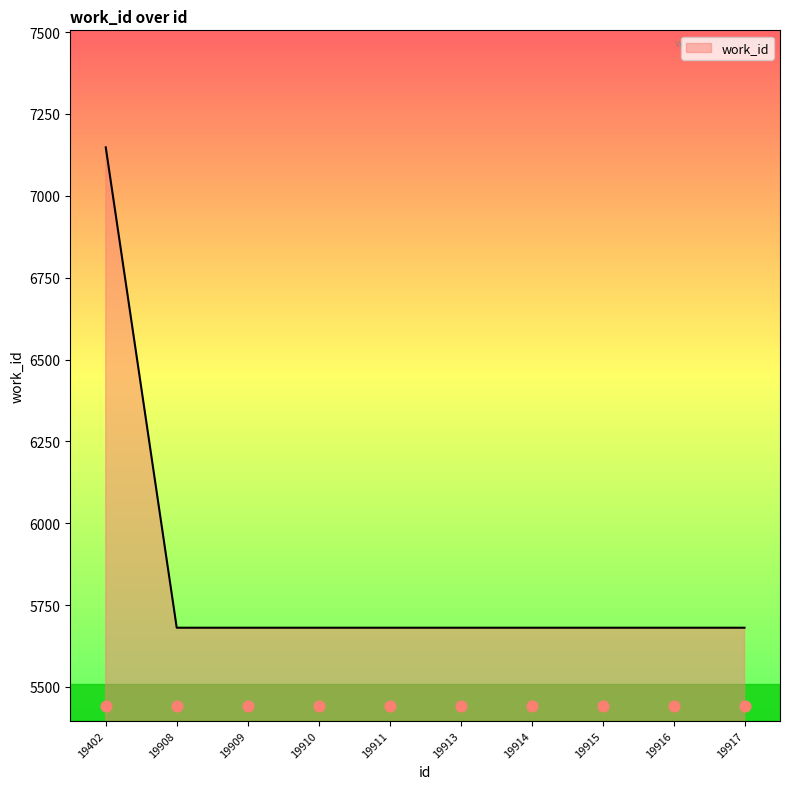

What is the ratio of the value at 19917 to the value at 19914?

1.0